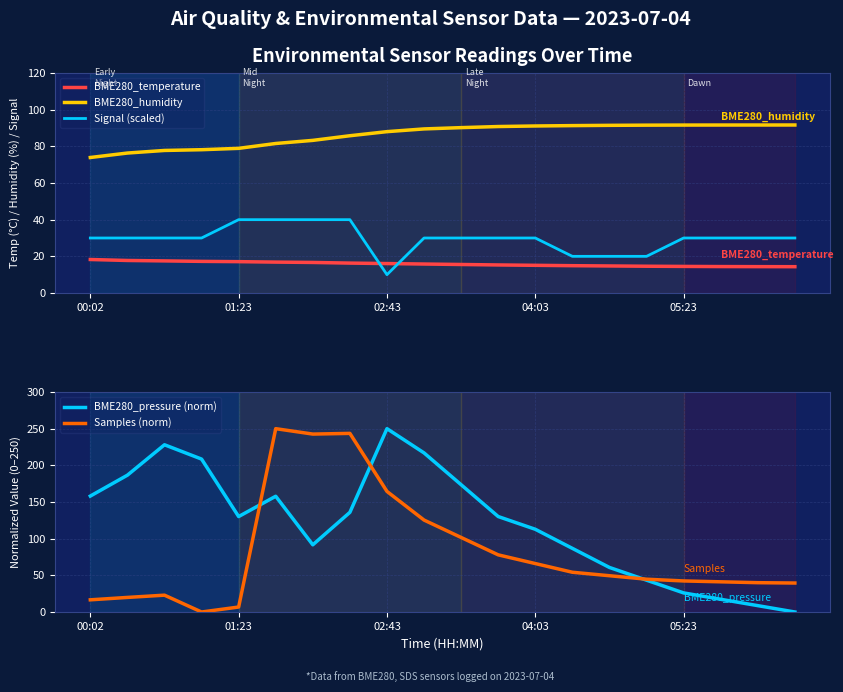

How many times do BME280_temperature and Signal (scaled) cross each other?

2